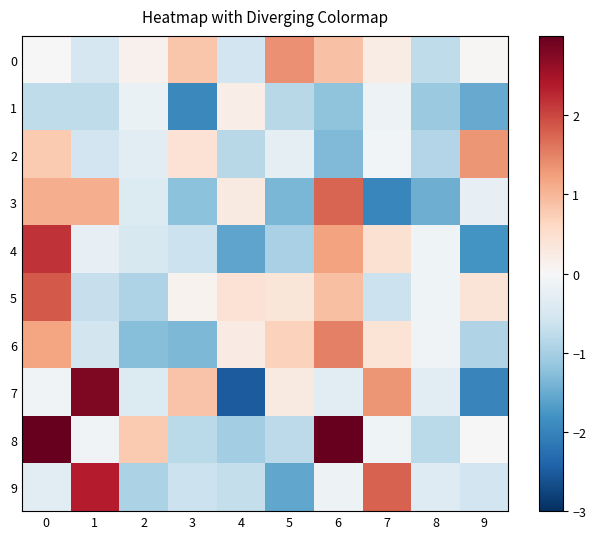

List the series in order of their peak value, highest first.

8, 7, 9, 4, 5, 3, 6, 0, 2, 1